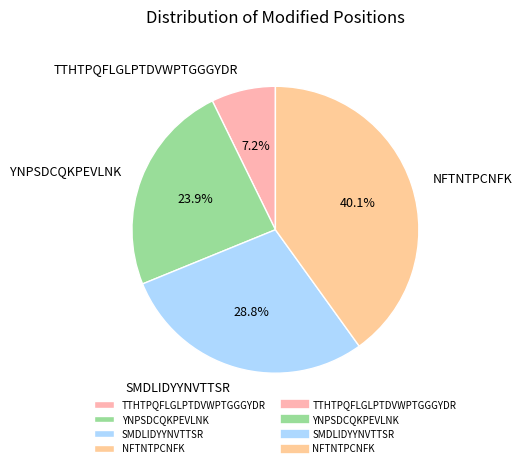

Rank the categories by value from highest to lowest.

NFTNTPCNFK, SMDLIDYYNVTTSR, YNPSDCQKPEVLNK, TTHTPQFLGLPTDVWPTGGGYDR